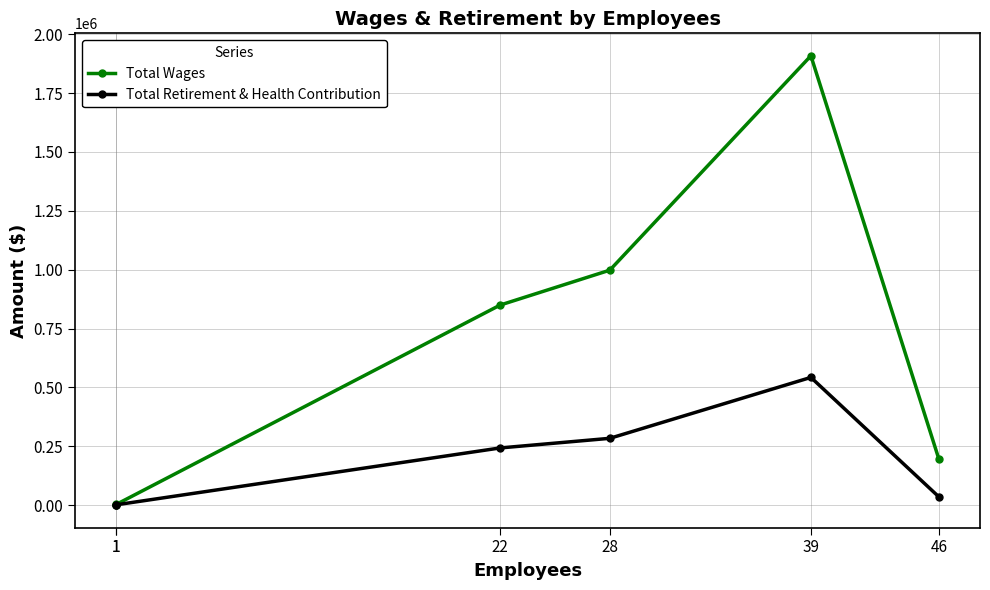

The value of Total Retirement & Health Contribution at 22 is 318187. True or false?

False